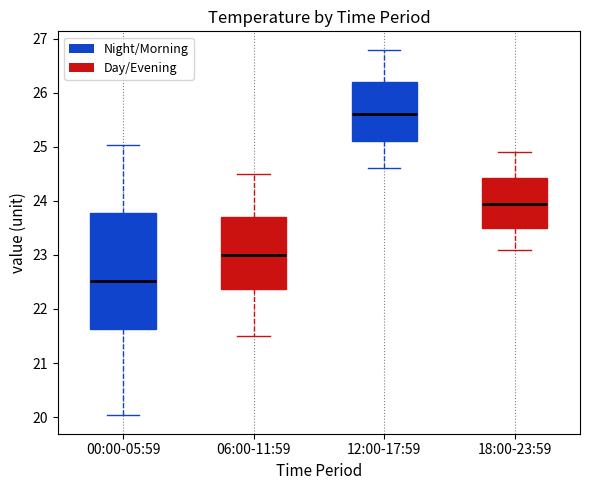

Where does the lower whisker of the box for 18:00-23:59 end on the y-axis? The values are not printed on the chart, so give them approximately, as read against the axis.

23.1